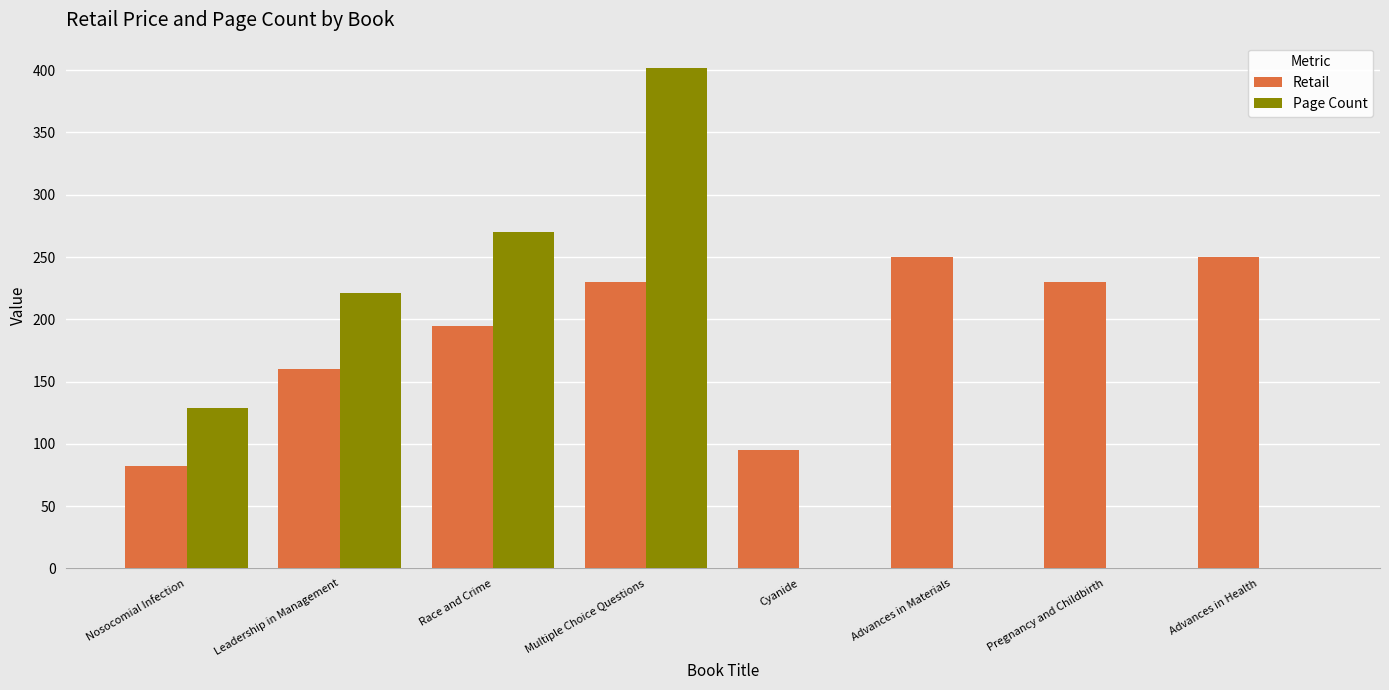

Reading left to right, transcribe all the data shown in this chart.

Retail: 82	160	195	230	95	250	230	250
Page Count: 129	221	270	402	0	0	0	0